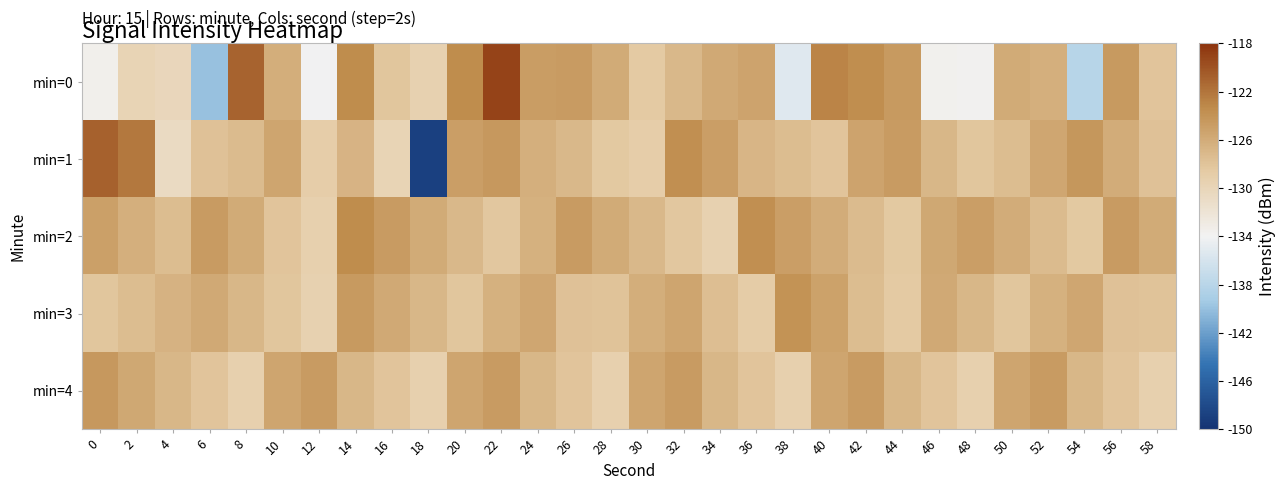

Between 6 and 14, which series saw the biggest shift?

min=0